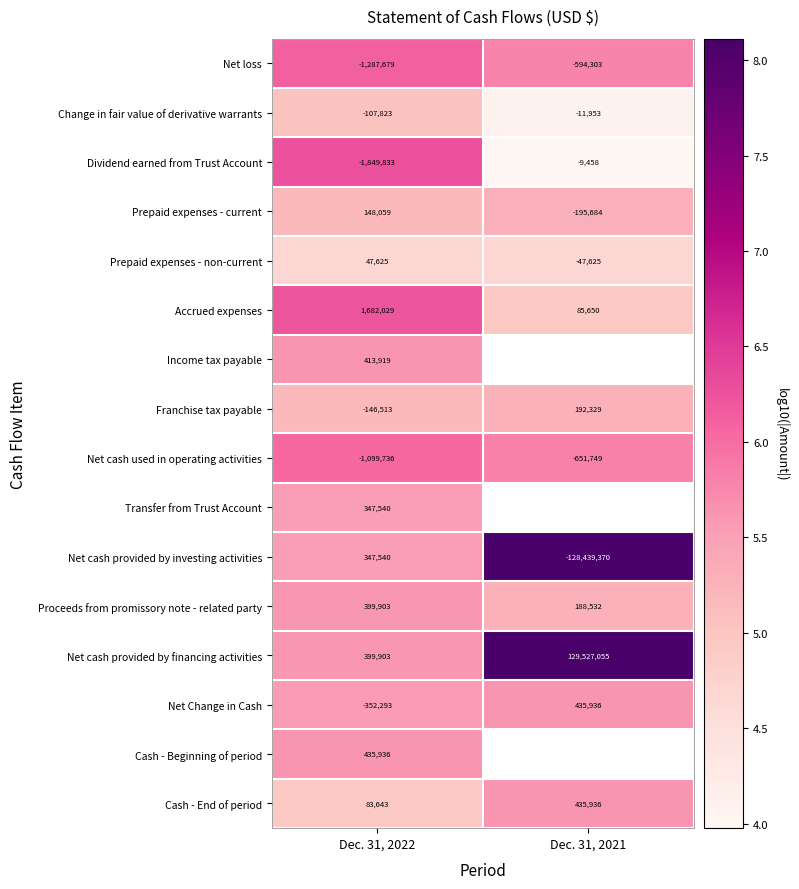

Is the value of Net loss at Dec. 31, 2021 greater than the value of Proceeds from promissory note - related party at Dec. 31, 2022?

No